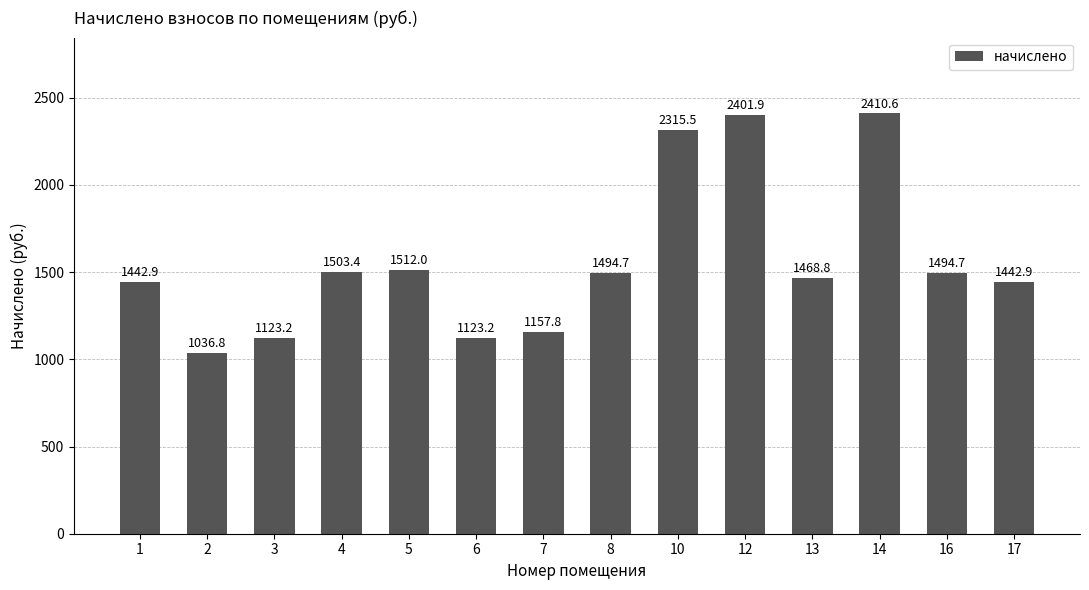

What is the value of the 9th bar from the left?

2315.5